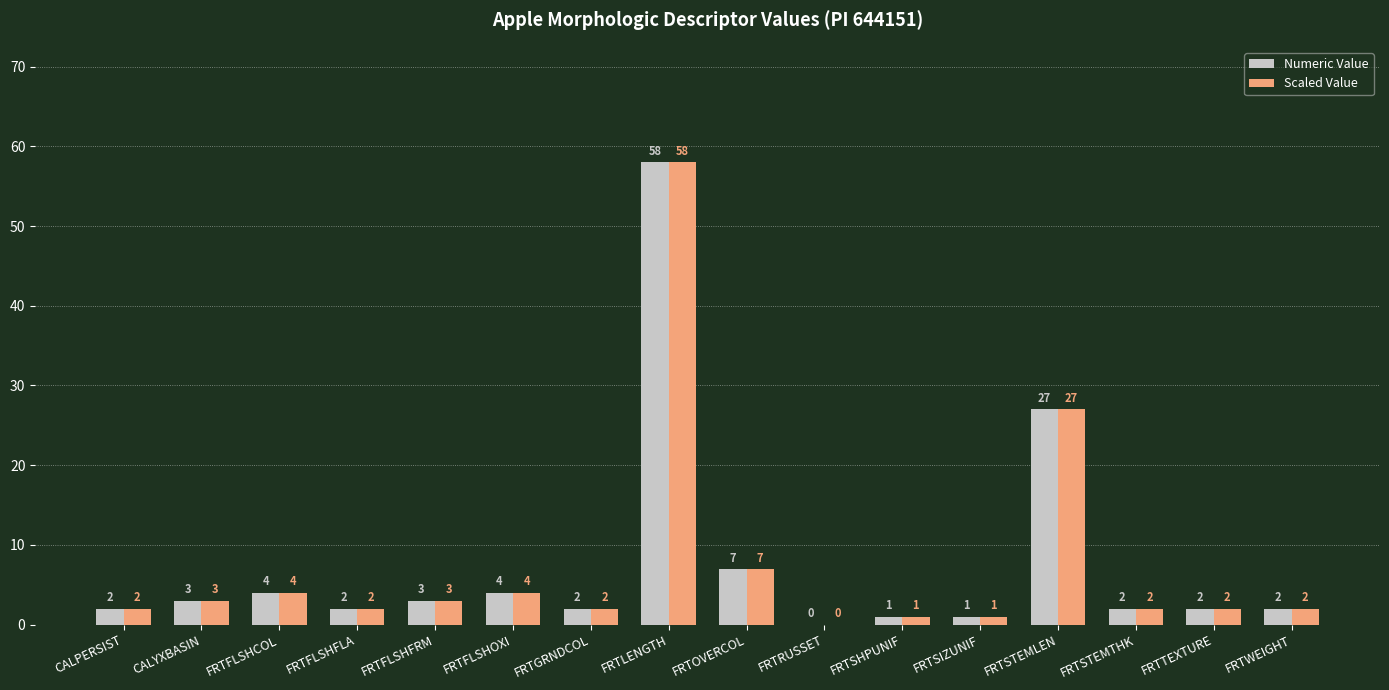

Reading left to right, extract all data points from this chart.

Numeric Value: 2	3	4	2	3	4	2	58	7	0	1	1	27	2	2	2
Scaled Value: 2	3	4	2	3	4	2	58	7	0	1	1	27	2	2	2